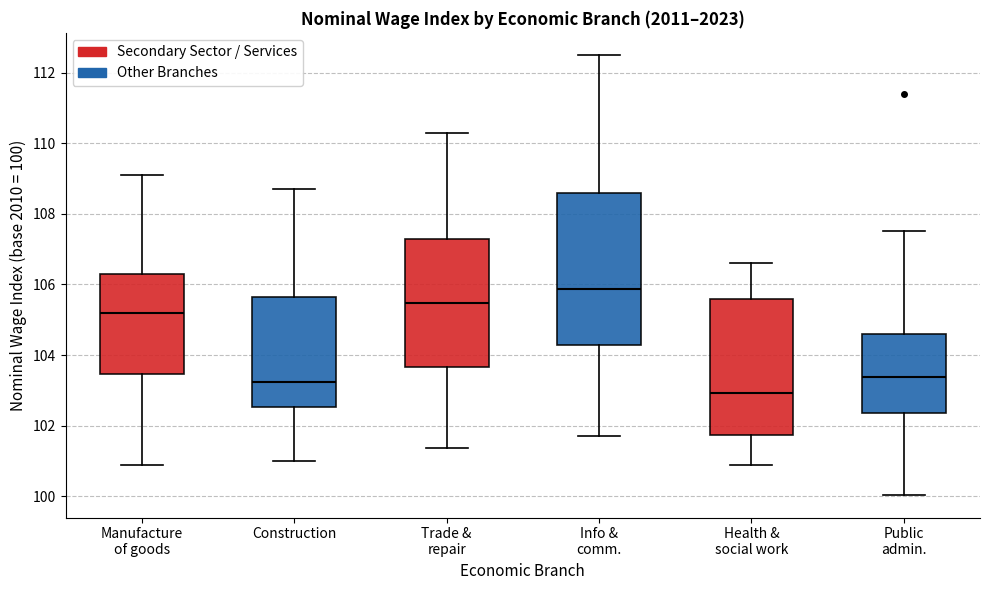

Which box's median line is the highest?

Info & comm.